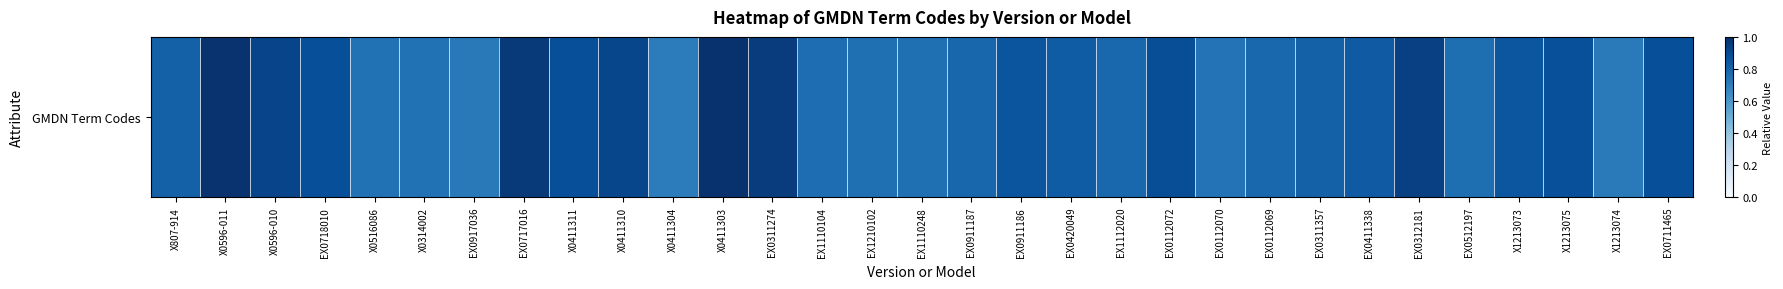

What is the smallest value displayed?

0.7